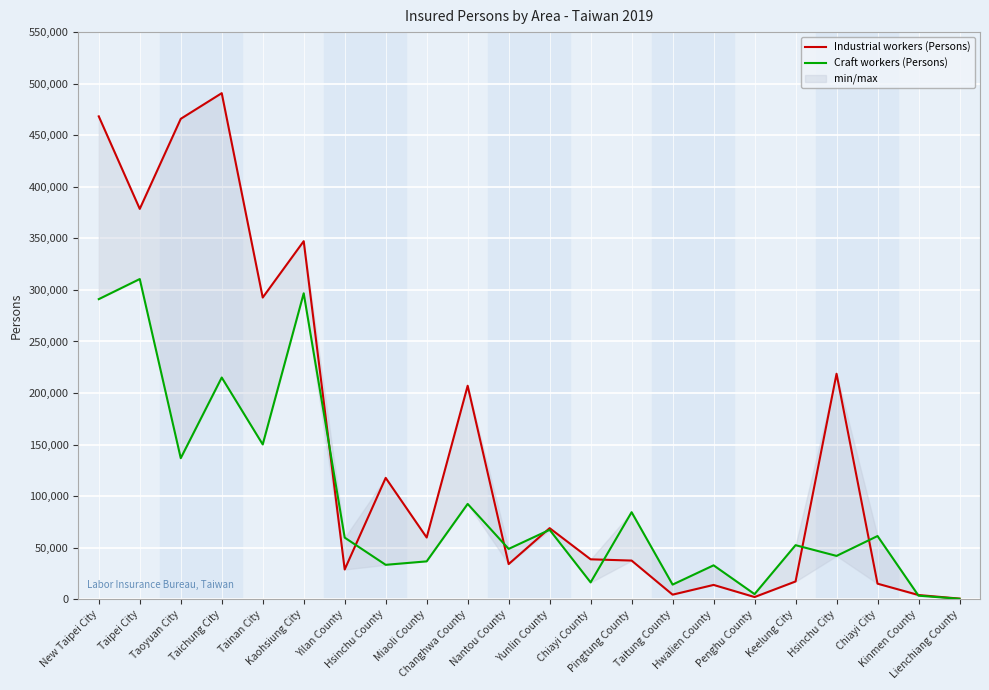

Where do Craft workers (Persons) and Industrial workers (Persons) first cross each other?

Kaohsiung City and Yilan County